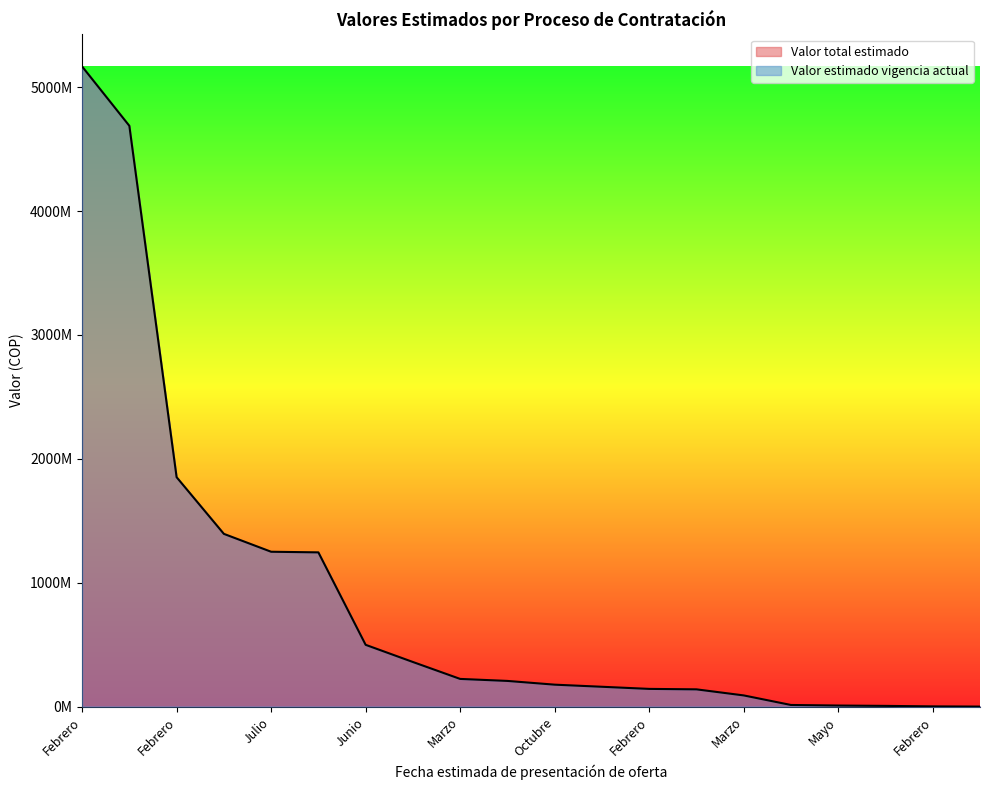

How many series are shown in this chart?

2